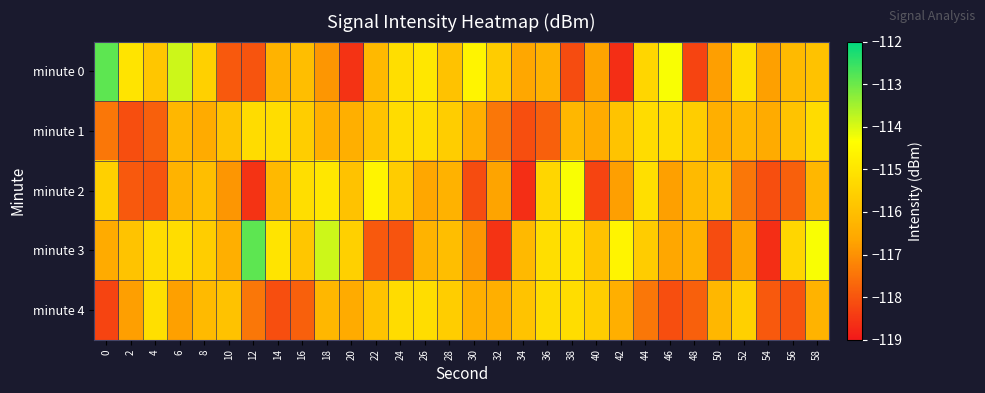

Which category has the lowest value across all series?

42